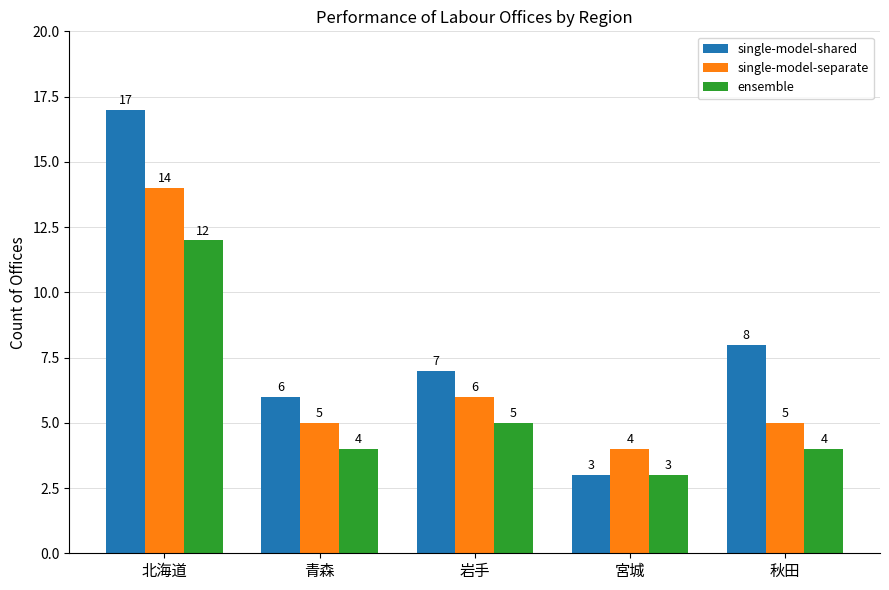

Which category has the lowest value in the single-model-separate series?

宮城